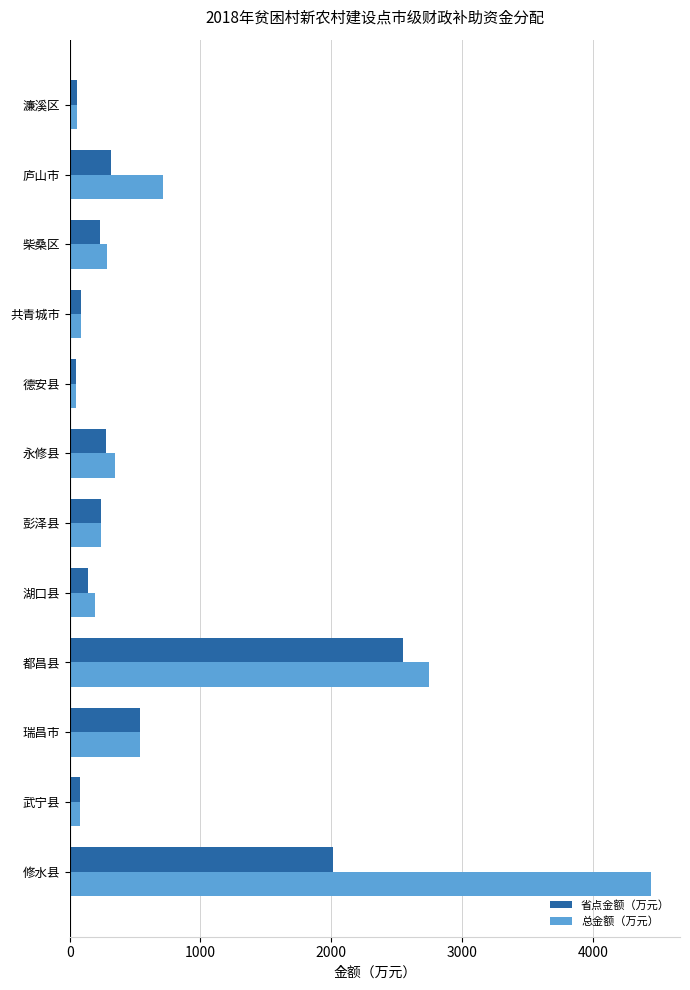

At which category is the sum across all series the highest?

修水县